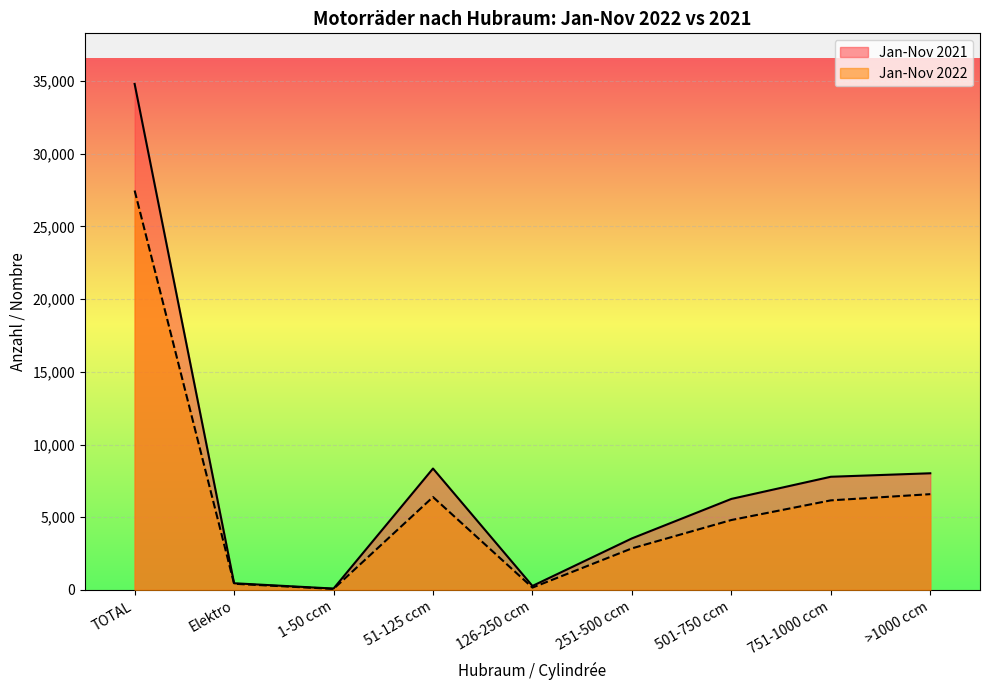

At which category does Jan-Nov 2021 reach its first local valley?

1-50 ccm